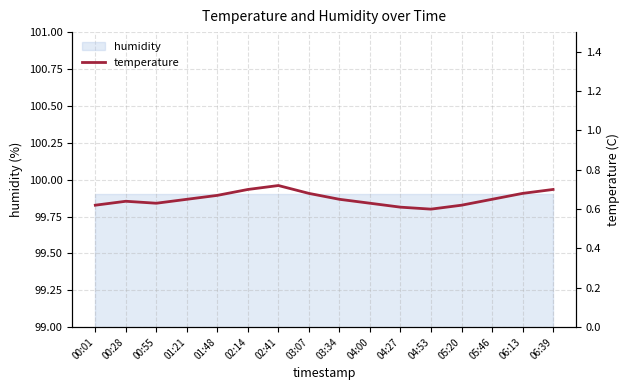

What is the value of the 11th point from the left?

0.6